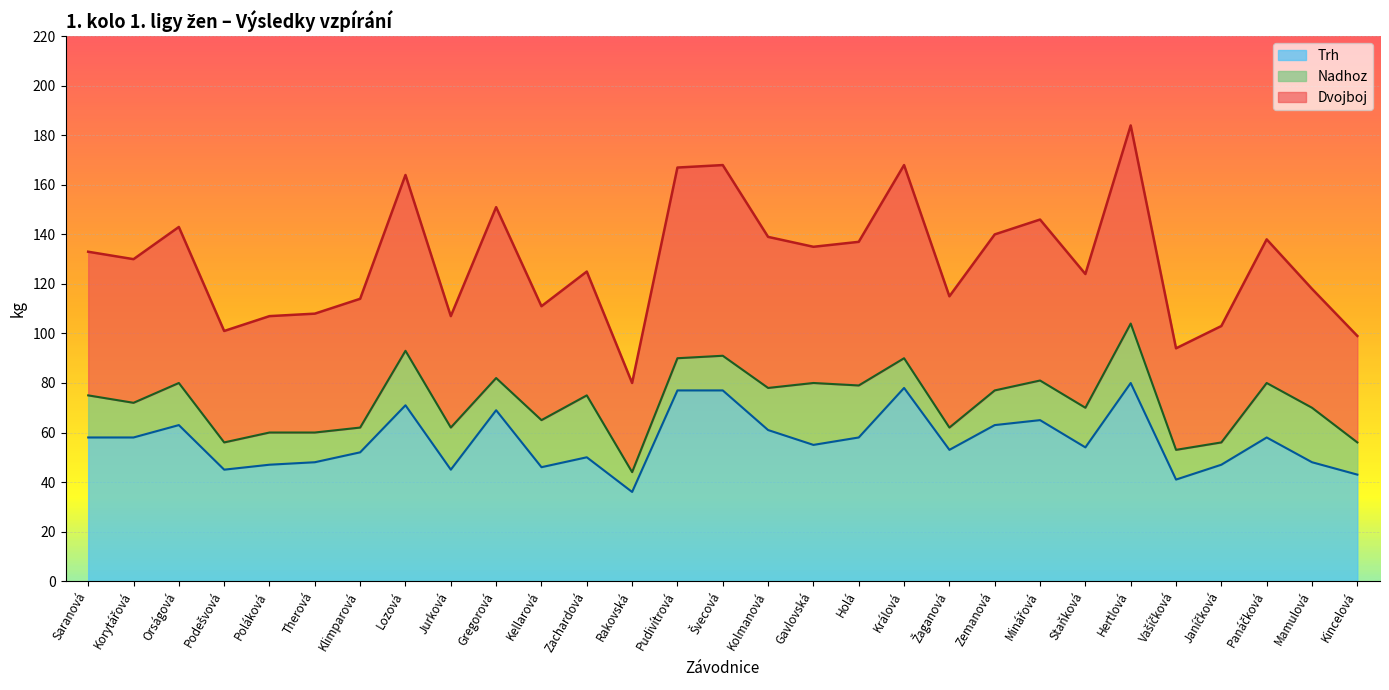

What is the average value of the Trh series?

57